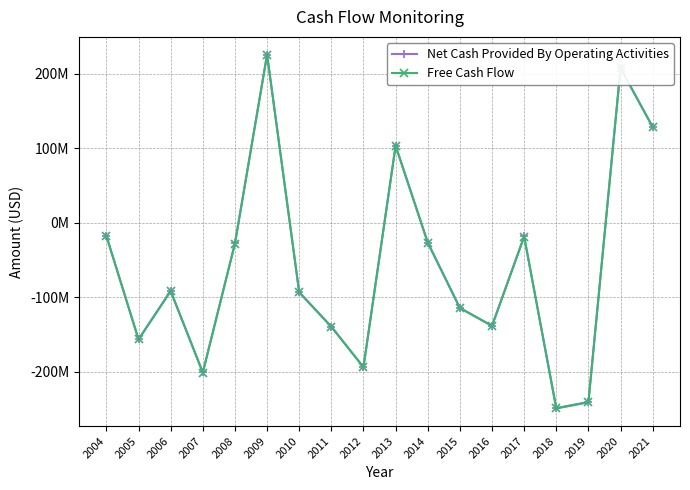

True or false: Free Cash Flow and Net Cash Provided By Operating Activities cross at least once.

False